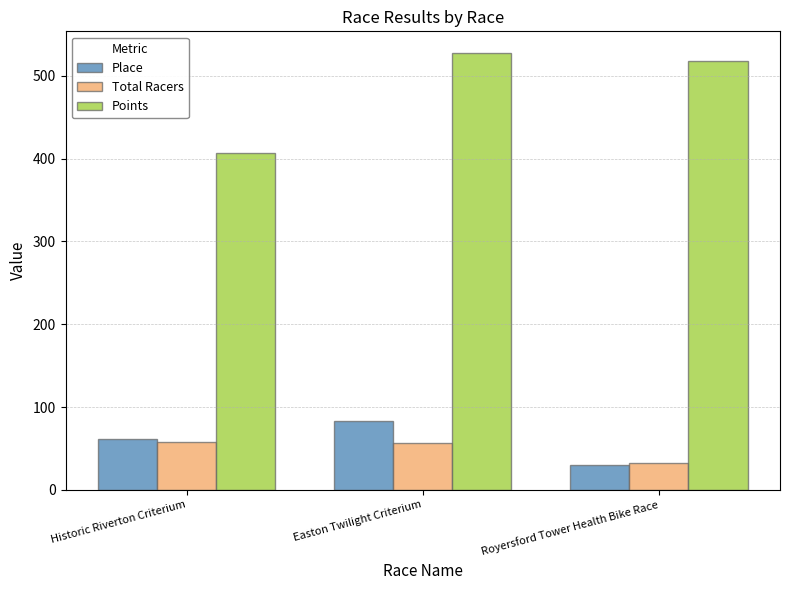

Which series has the largest total across all categories?

Points